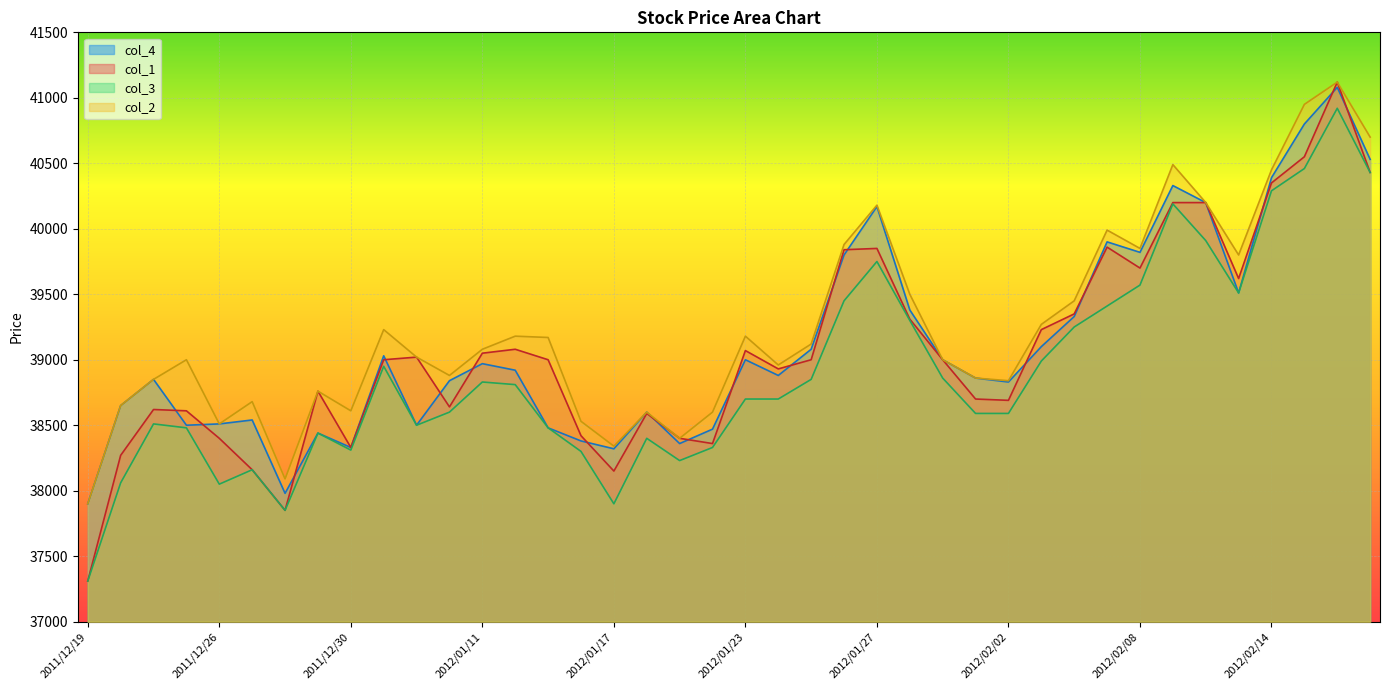

How many data points does each series have?

40